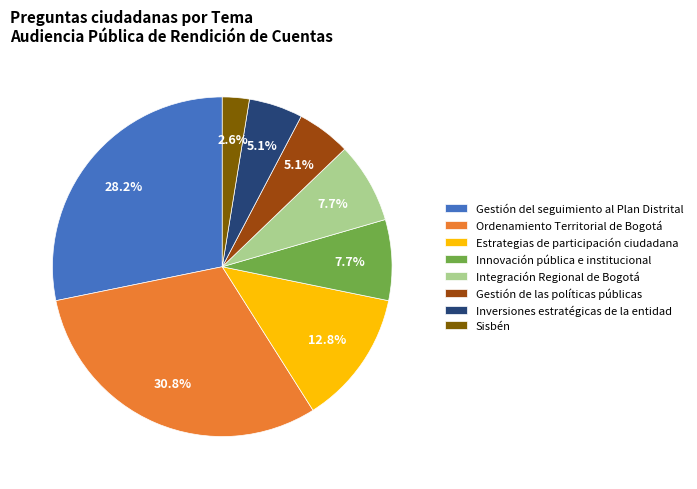

Is Ordenamiento Territorial de Bogotá the majority of the pie?

No